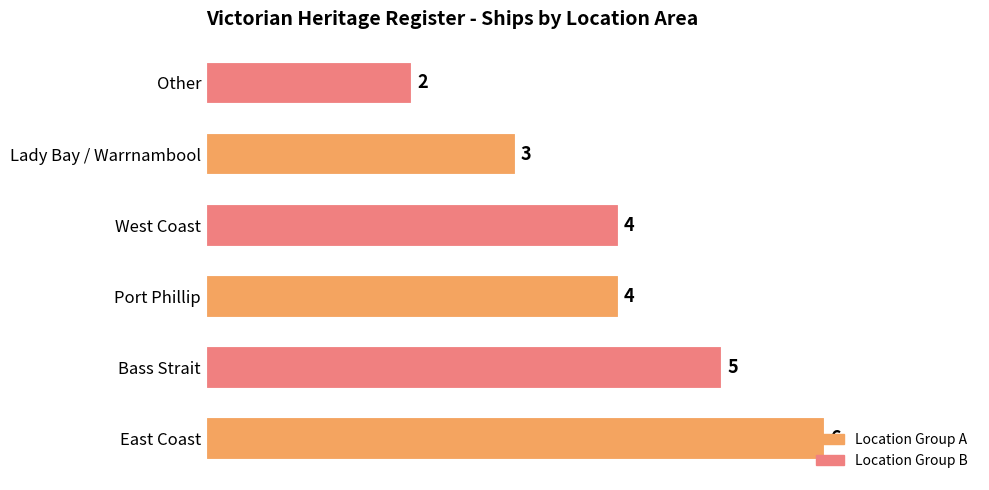

Are the bars grouped side by side (vs. stacked)?

No